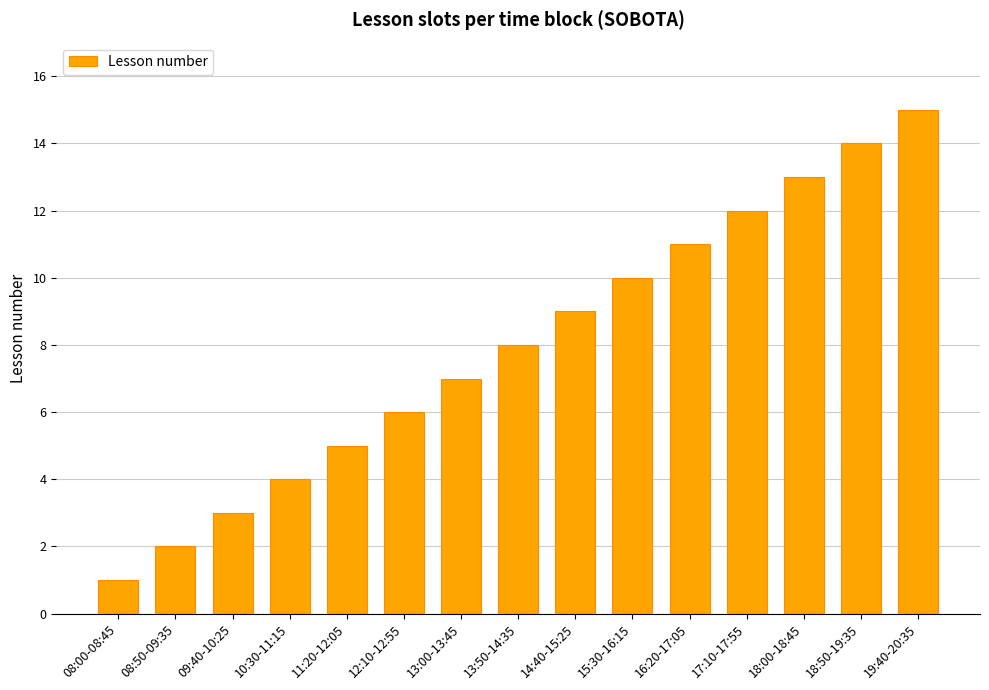

What is the label of the 4th bar from the right?

17:10-17:55